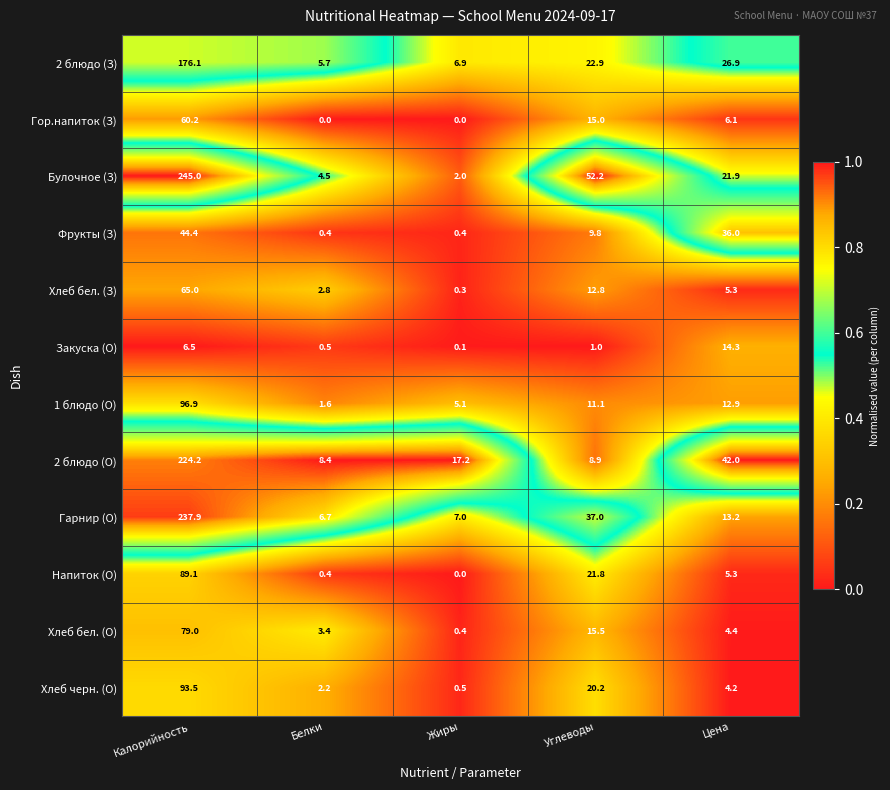

What is the spread (max minus min) of values at Белки?

8.4